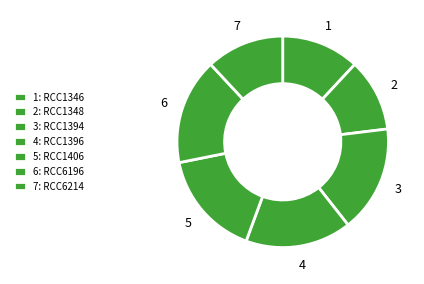

Which category has the smallest portion of the pie?

RCC1348